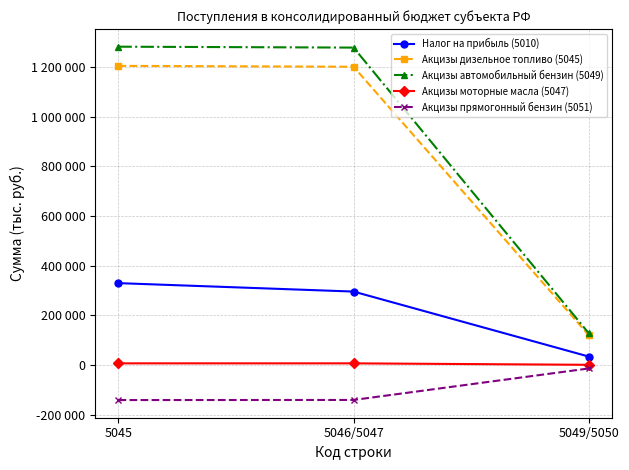

What is the label of the 1st point from the left?

5045